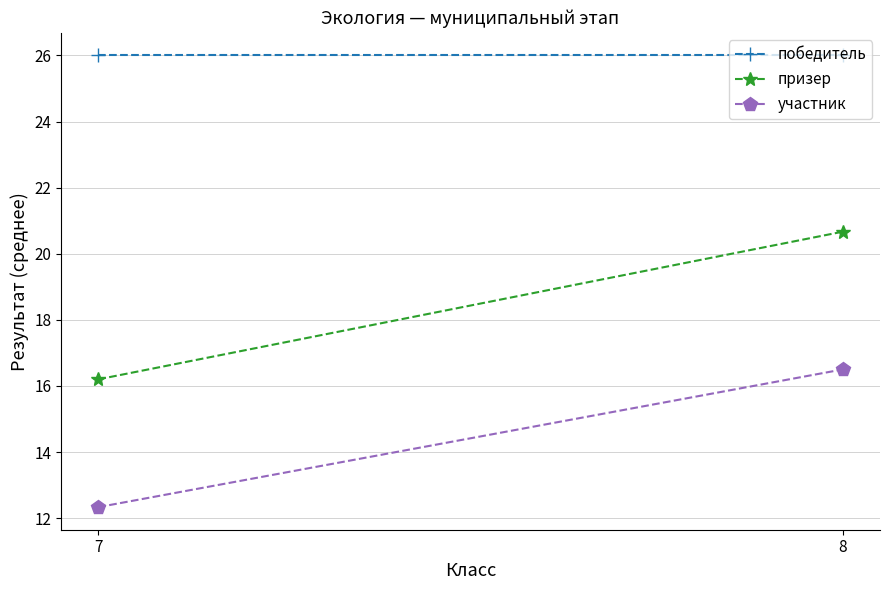

What is the total value across all series at 7?

54.5